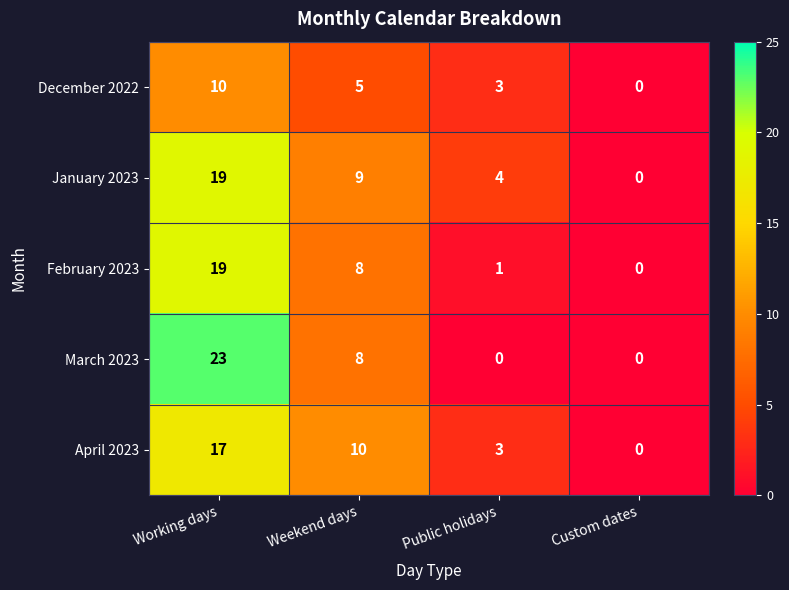

True or false: December 2022 has a value of -6 at Custom dates.

False